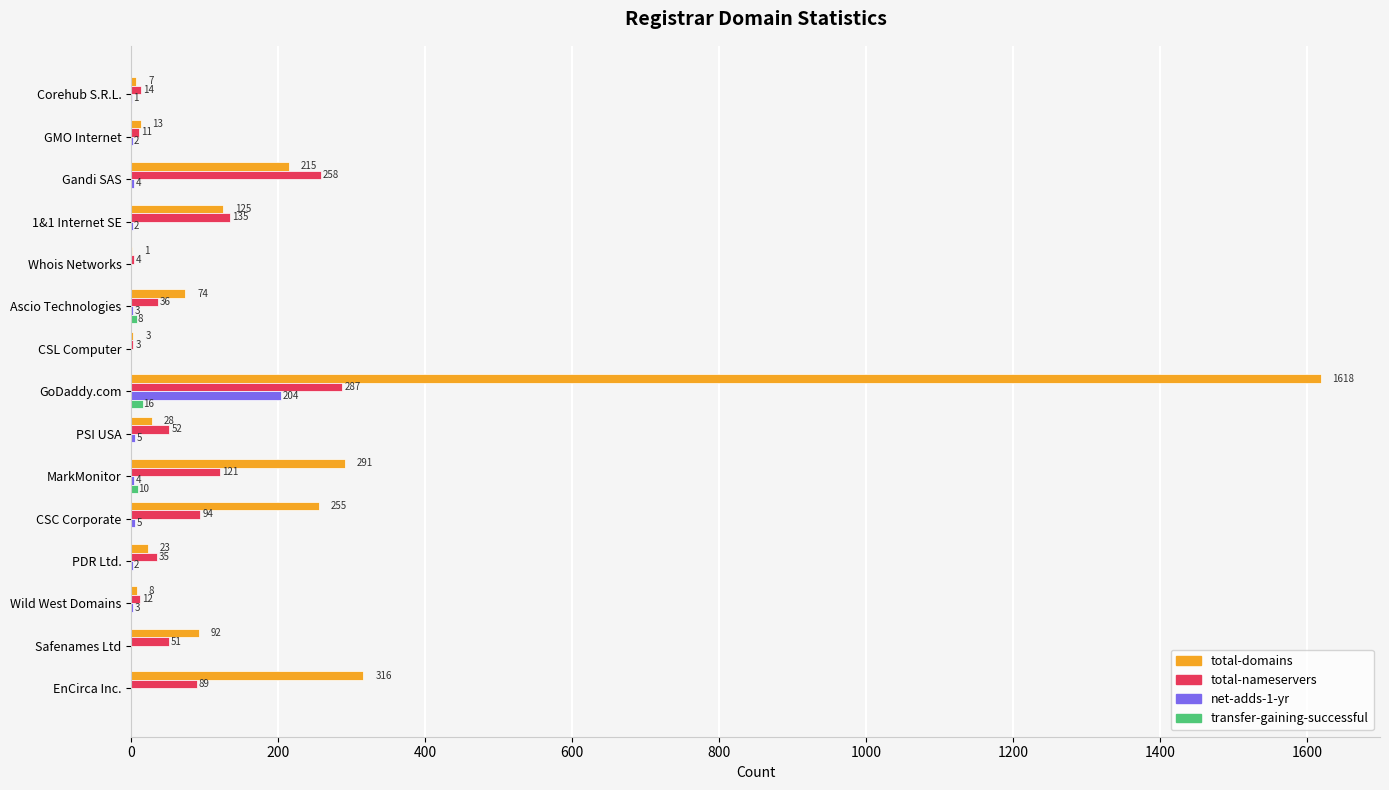

Which series changed the most between Gandi SAS and Wild West Domains?

total-nameservers